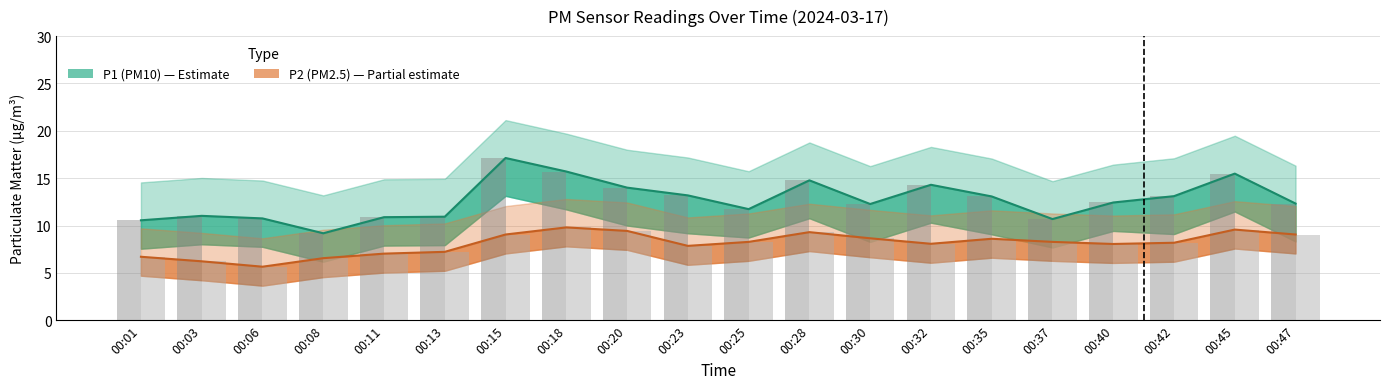

List the series in order of their overall mean, highest first.

P1 (PM10), P2 (PM2.5)